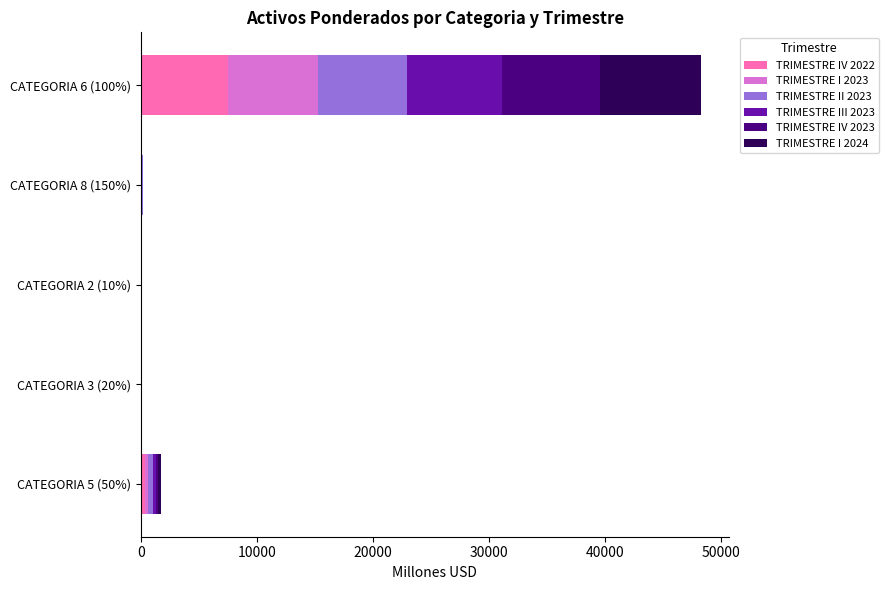

Which category has the highest value in the TRIMESTRE IV 2022 series?

CATEGORIA 6 (100%)